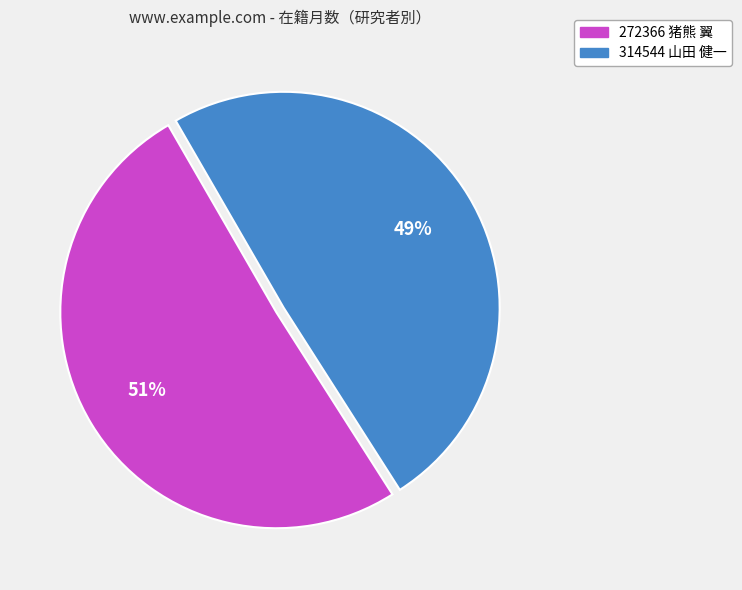

Is there a majority slice in this chart?

Yes